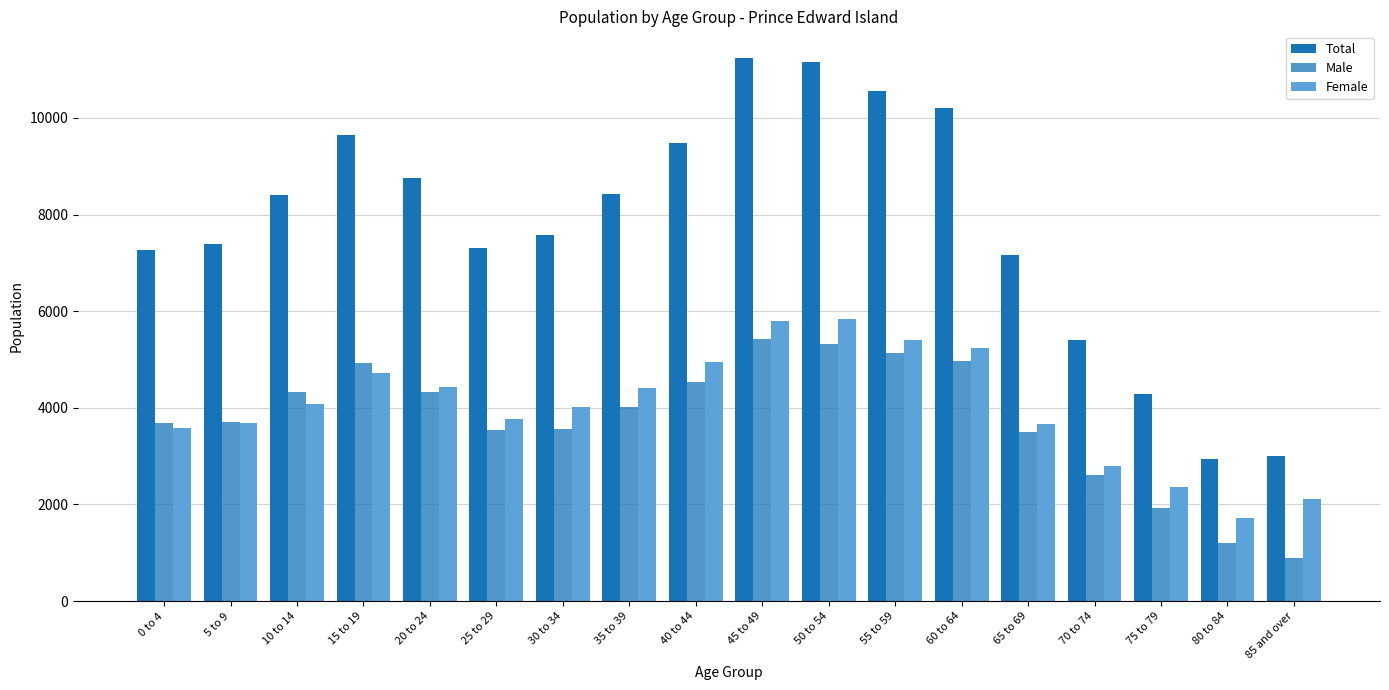

How many distinct data groups are displayed?

3